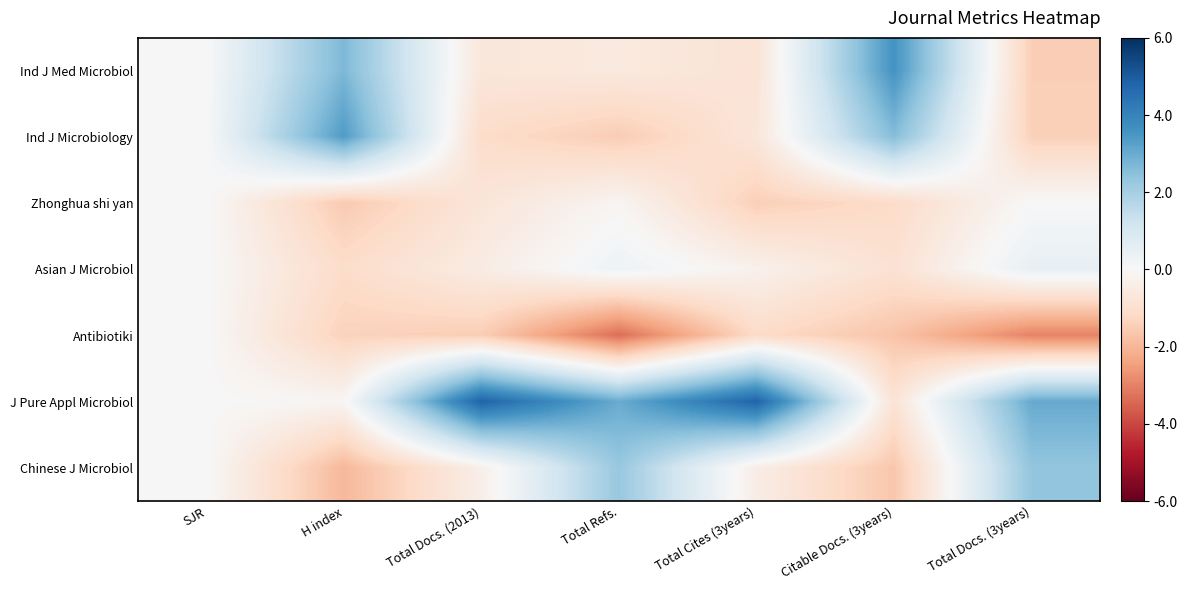

Which has a higher value, Citable Docs. (3years) or Total Docs. (2013)?

Citable Docs. (3years)